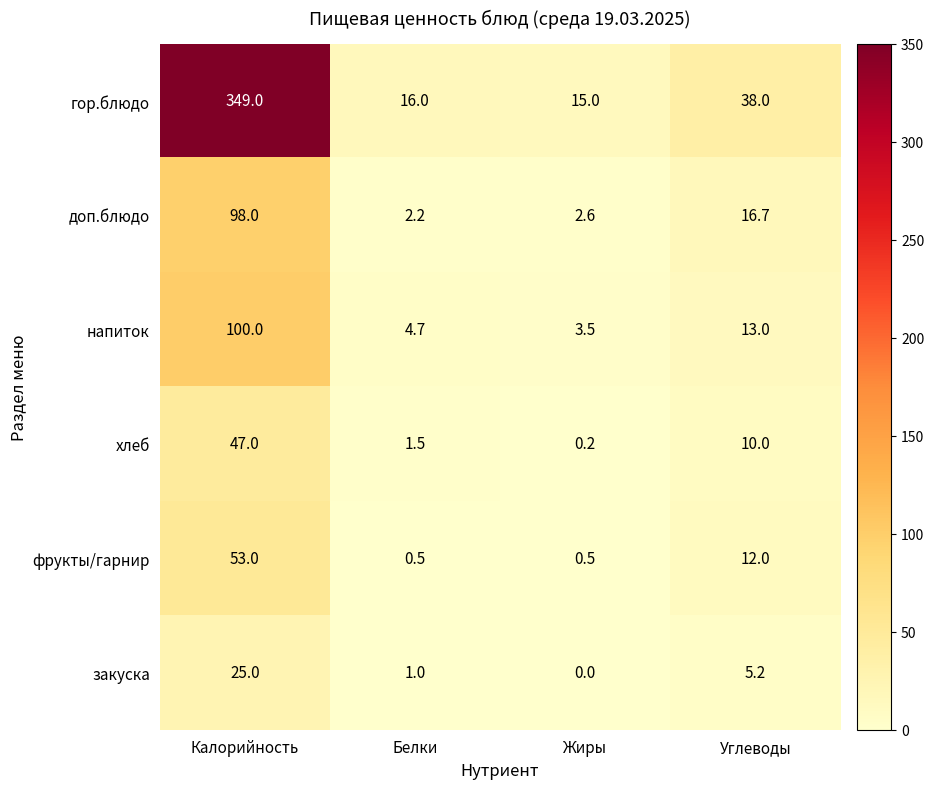

Where is напиток nearest to the value 51?

Углеводы